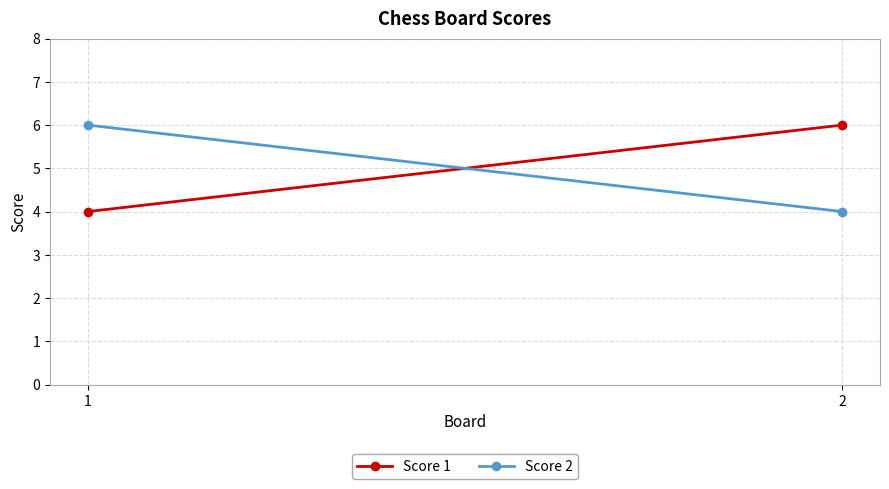

At which category is the sum across all series the highest?

1